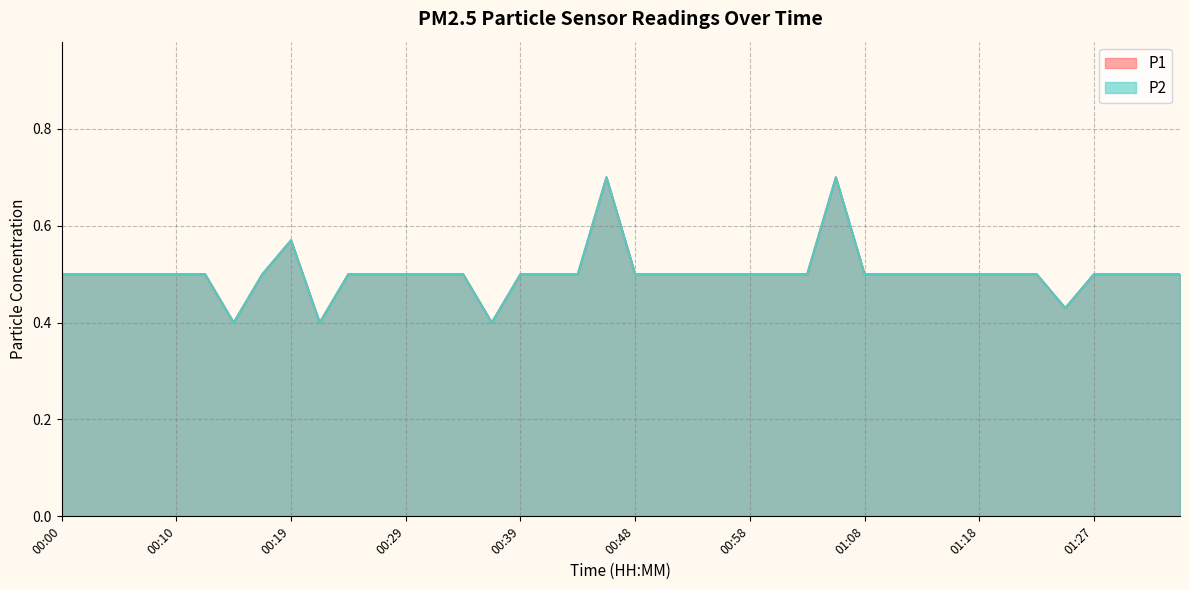

True or false: P2 has a value of 0.6 at 00:36.

False